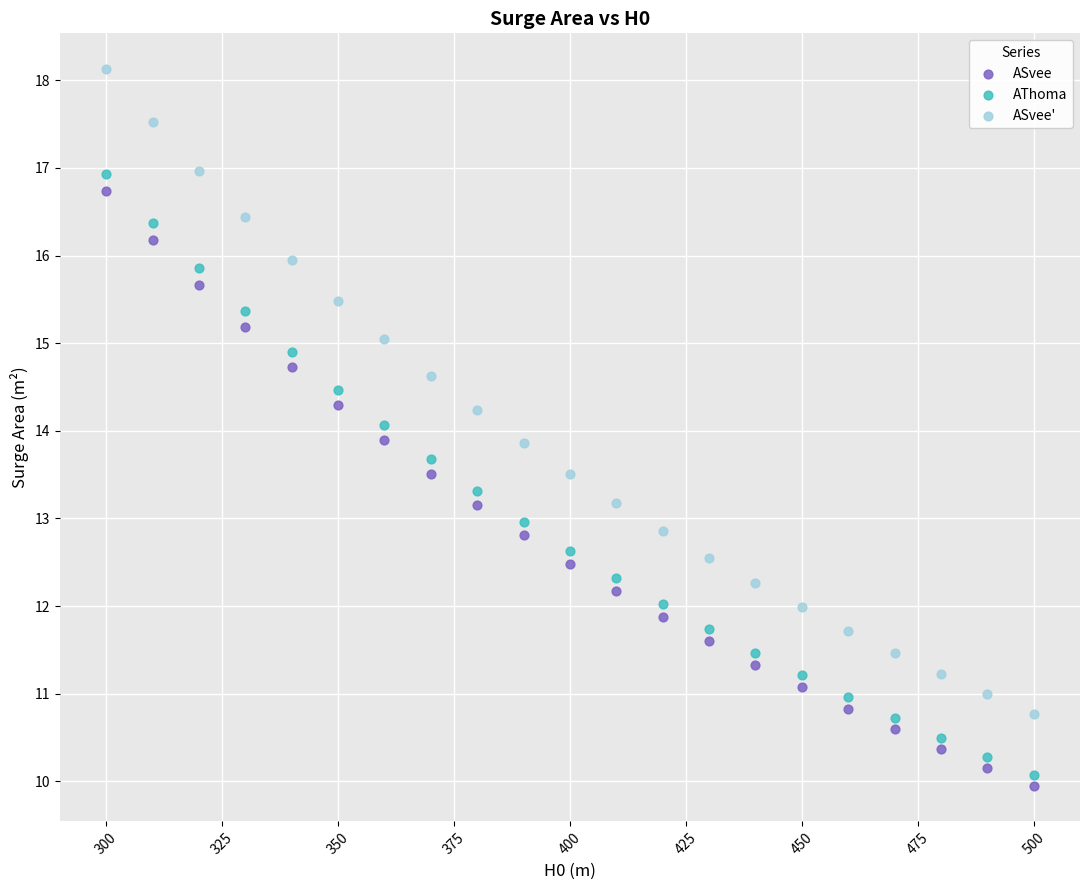

Which series has the widest spread of Y values?

ASvee'